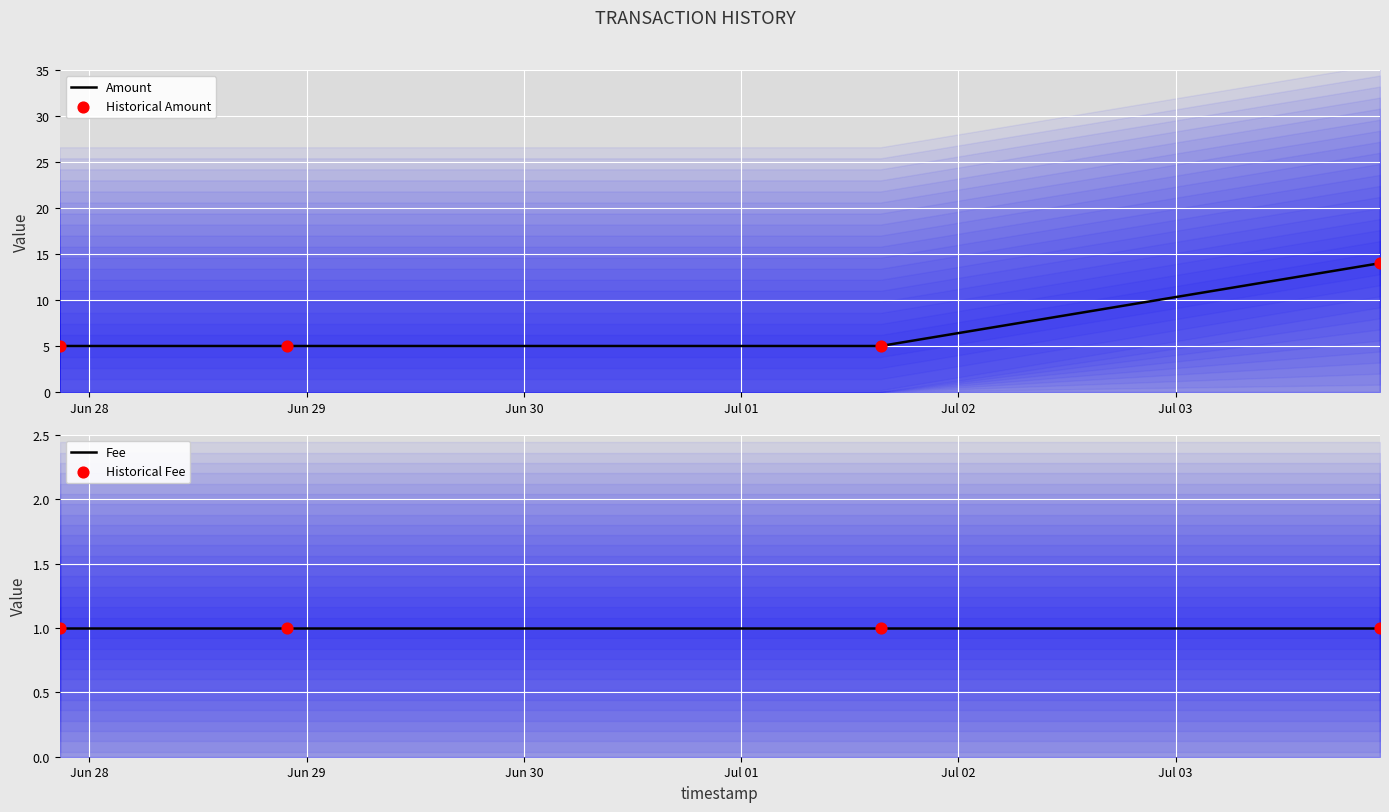

True or false: Amount has more than 2 points higher than both neighbors.

False